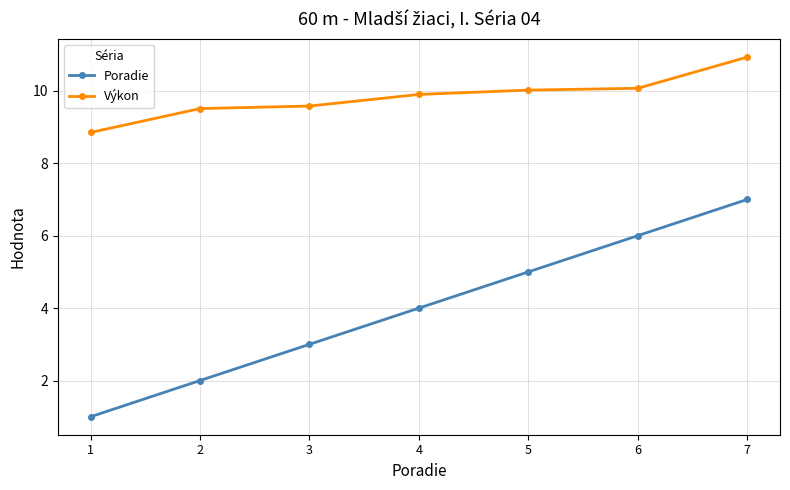

The value of Poradie at 1 is 0.5. True or false?

False